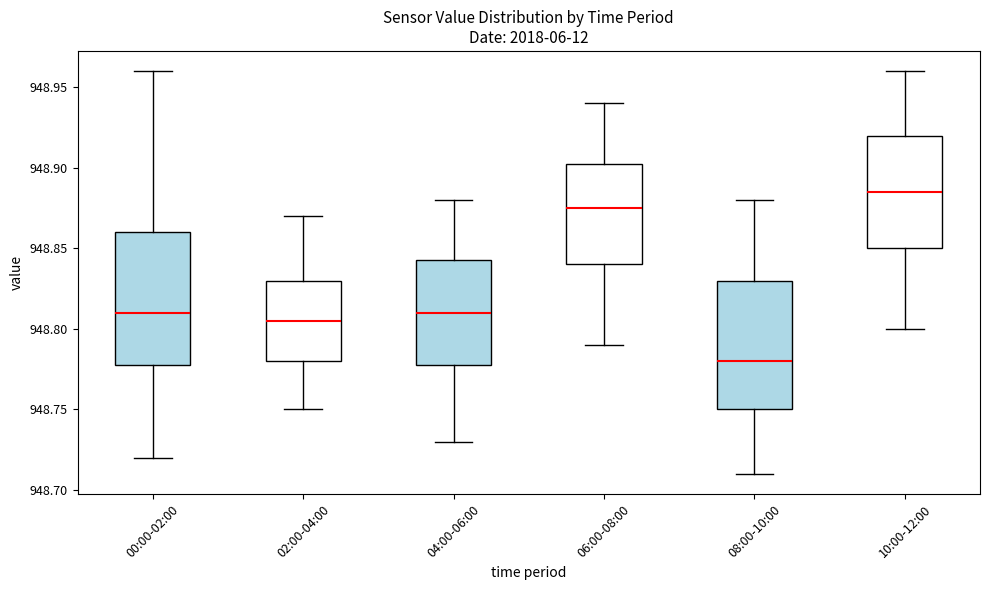

Where is the lower edge of the box for 06:00-08:00 on the y-axis? The values are not printed on the chart, so give them approximately, as read against the axis.

948.840